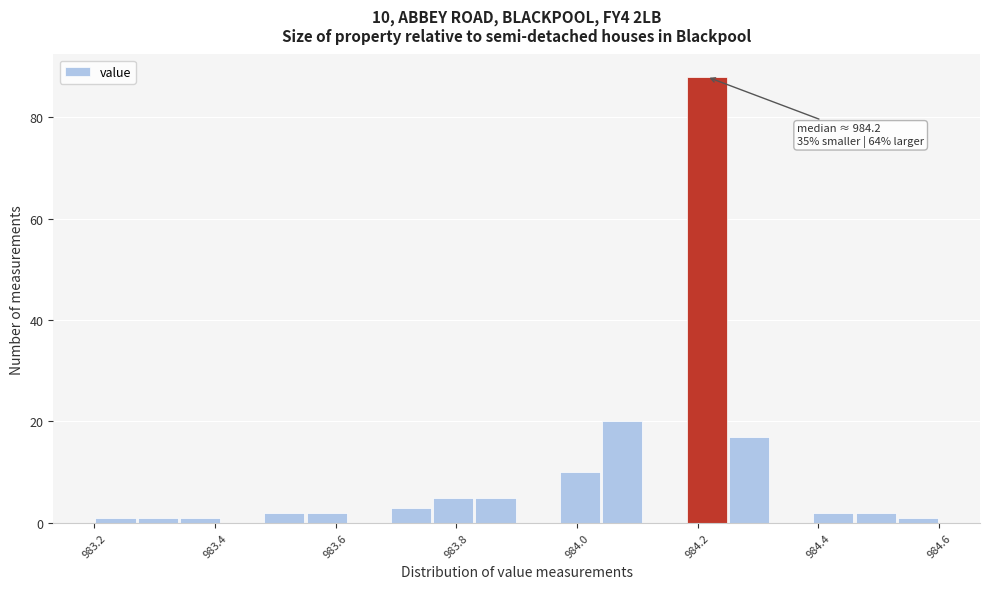

Read against the x-axis, roughly where is the centre of the tallest bar?

984.22